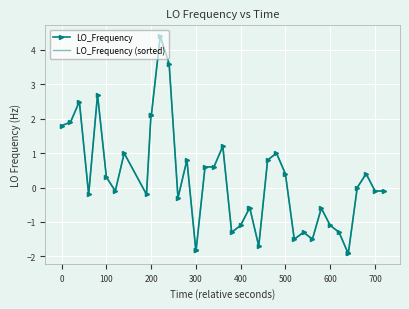

True or false: LO_Frequency (sorted) and LO_Frequency intersect in this chart.

False